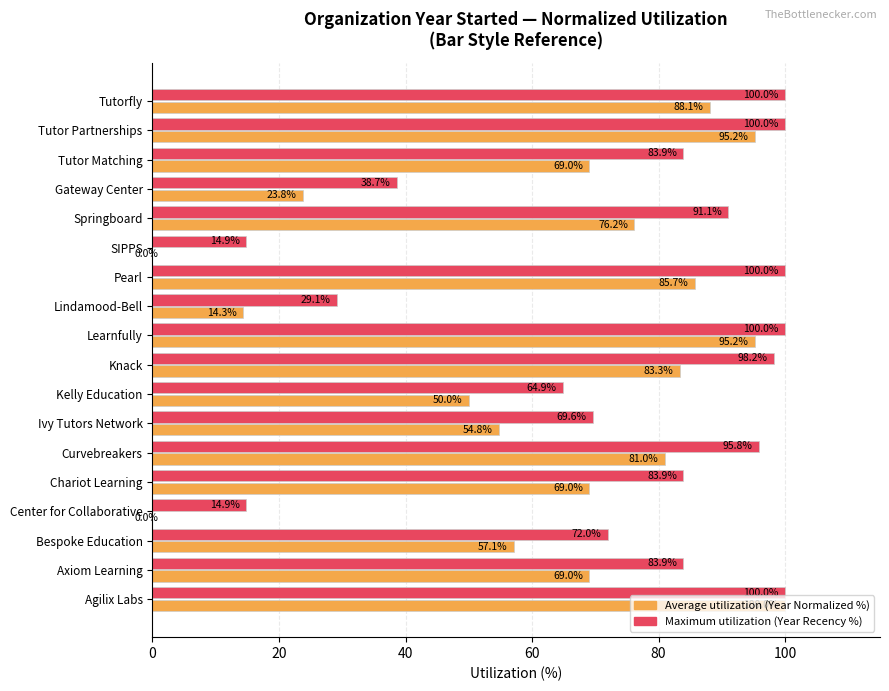

True or false: Maximum utilization (Year Recency %) has a value of 136.0 at Tutor Matching.

False